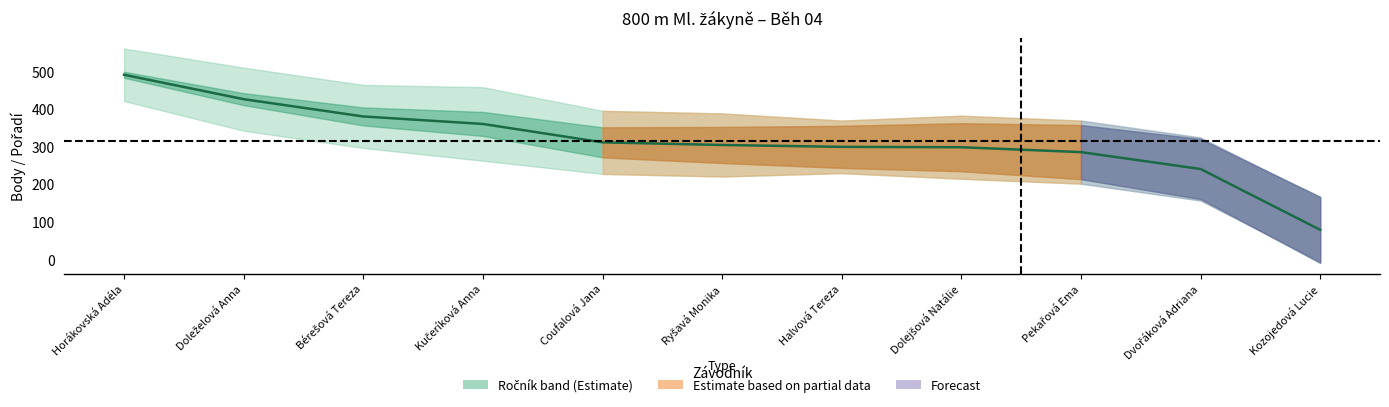

Reading left to right, transcribe all the data shown in this chart.

491	426	380	360	311	304	299	298	285	240	78